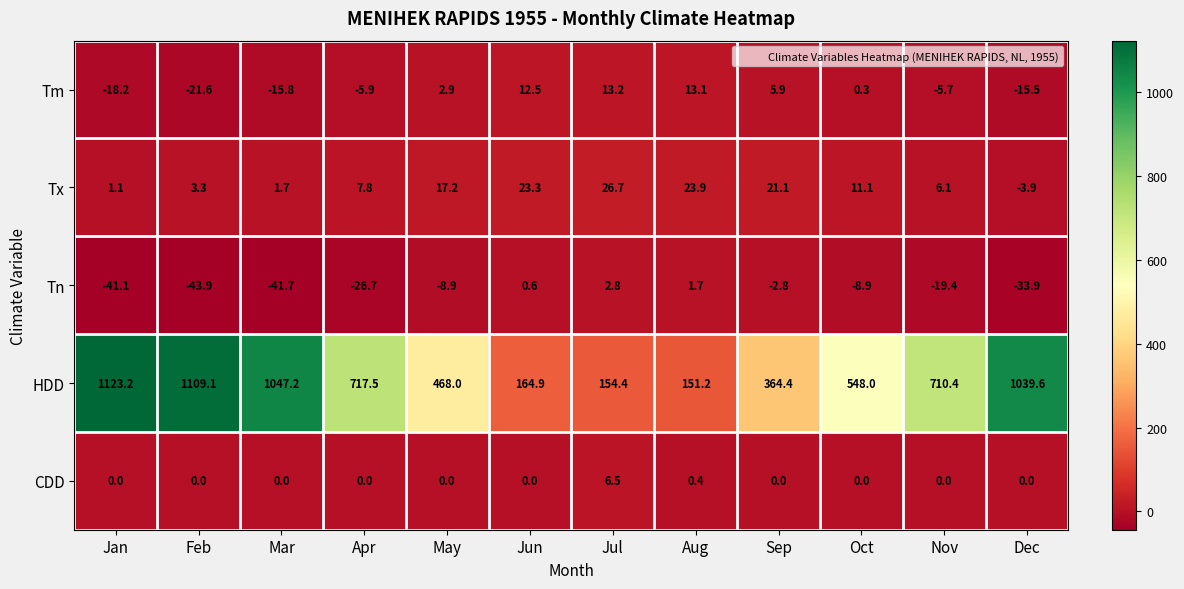

At which category is the sum across all series the highest?

Jan